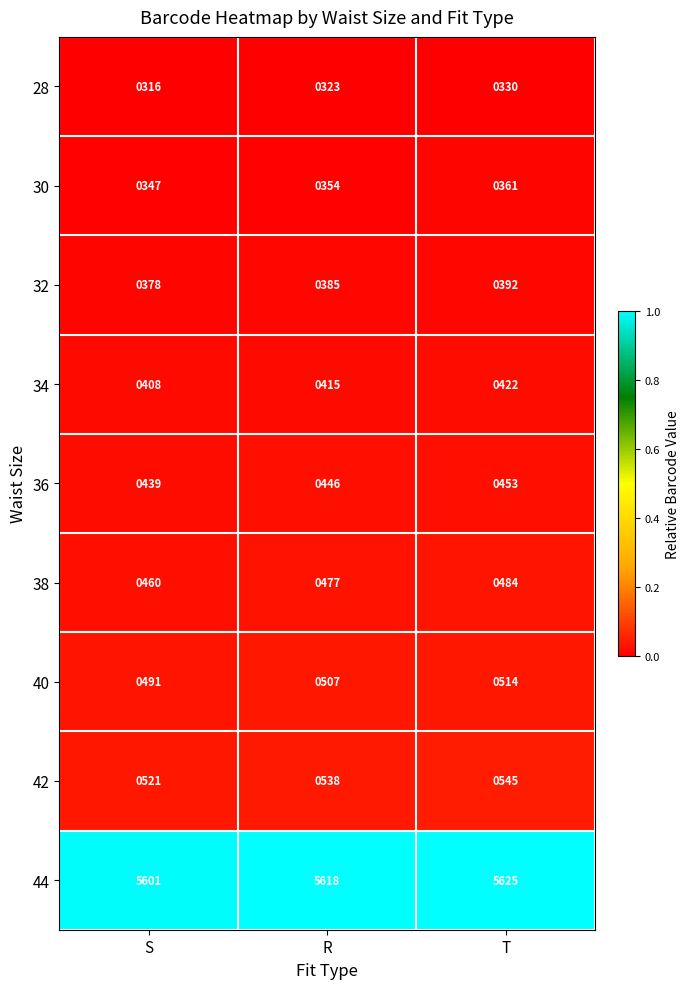

Reading left to right, list all the values displayed in this chart.

28: 316	323	330
30: 347	354	361
32: 378	385	392
34: 408	415	422
36: 439	446	453
38: 460	477	484
40: 491	507	514
42: 521	538	545
44: 5601	5618	5625